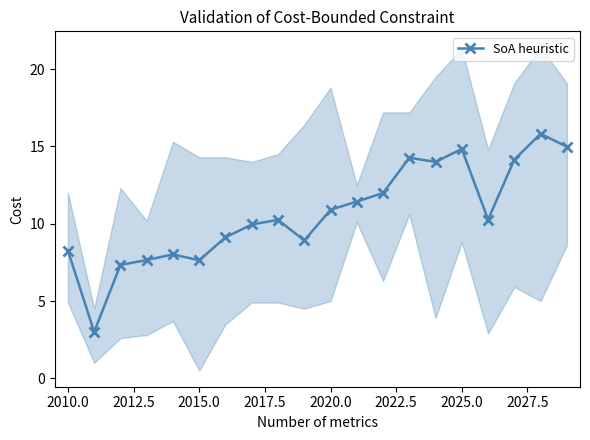

True or false: SoA heuristic has a value of 4.5 at 2015.0.

False